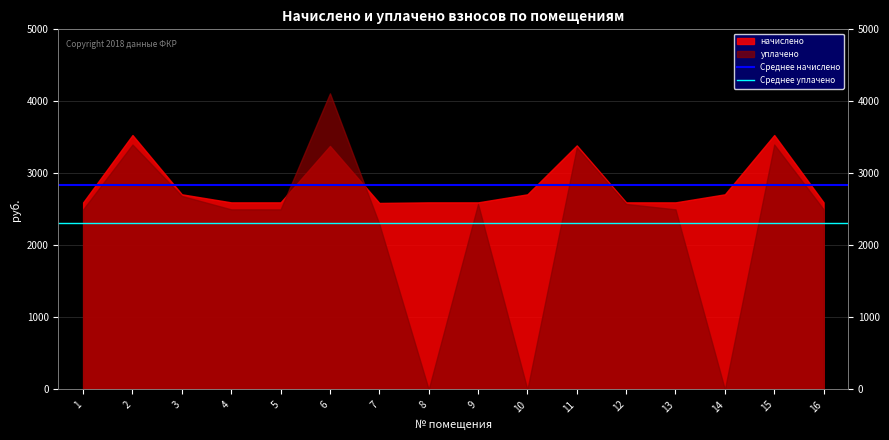

What is the total value across all series at 1?

5139.9